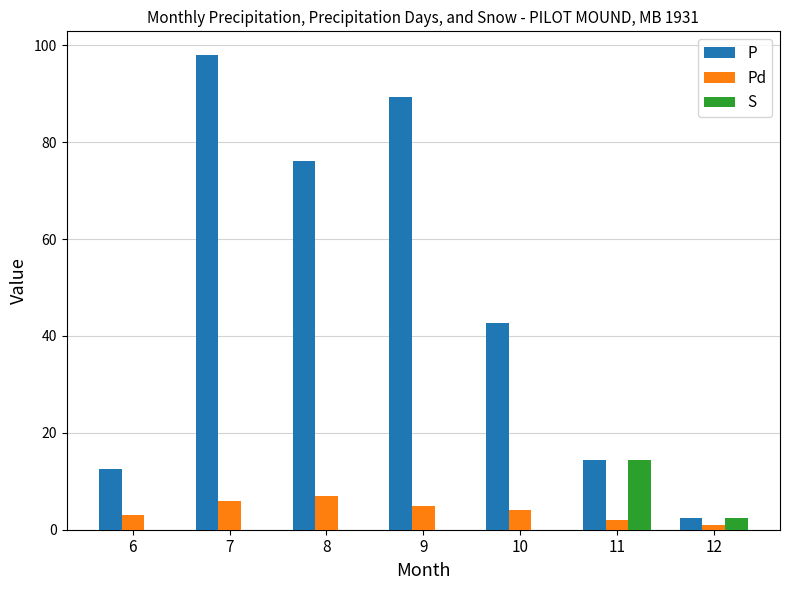

What is the total value across all series at 10?

46.7